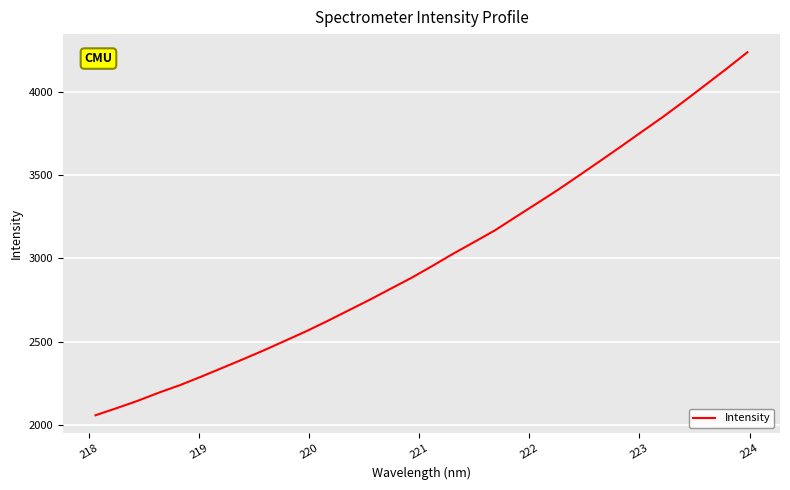

What is the difference between the maximum and minimum values?

2183.3